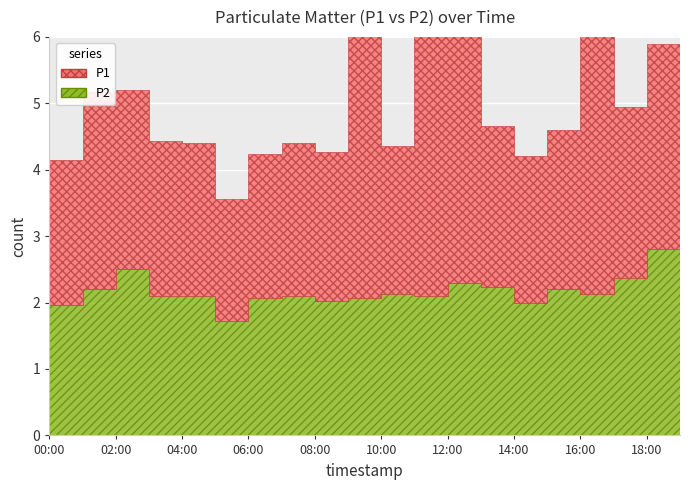

What is the value of the P2 point at the 9th from the left?

2.0